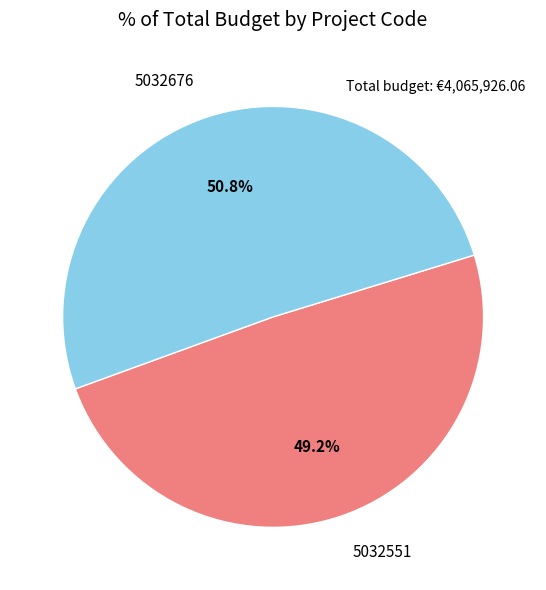

To the nearest percent, what is the difference between the largest and smallest slice percentages?

2%